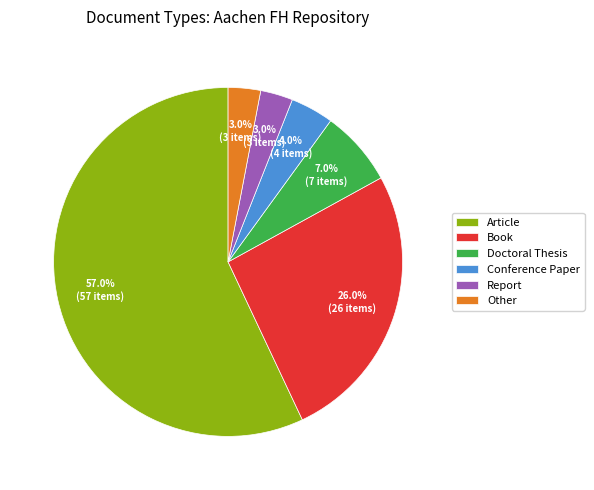

Approximately how many times larger is the value at Doctoral Thesis compared to Book?

0.3